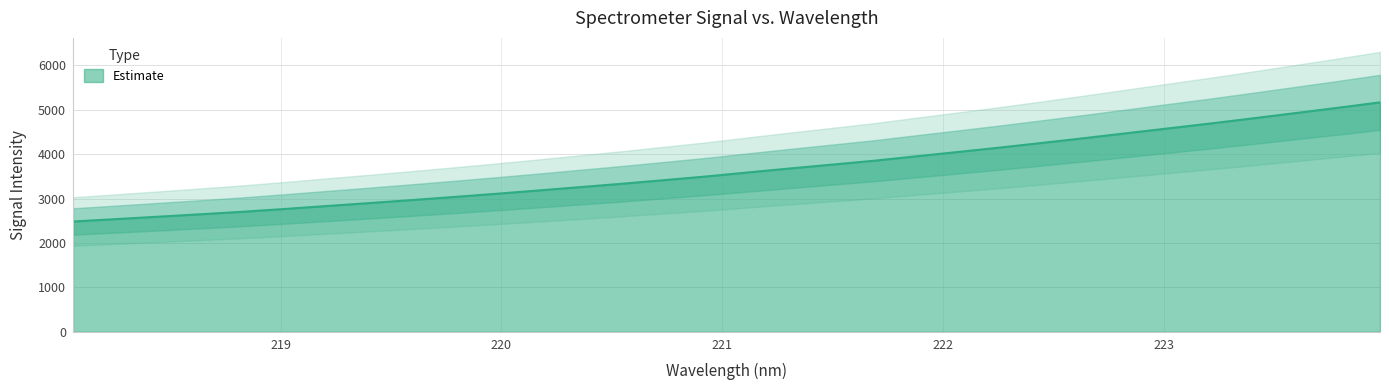

Reading right to left, list all the values displayed in this chart.

5166.2	5043.5	4925.4	4807.7	4692.8	4582.8	4472.2	4362.1	4254.7	4150.2	4049.9	3952.0	3851.9	3764.0	3677.6	3587.3	3496.1	3413.3	3332.1	3255.4	3178.9	3104.4	3033.1	2963.5	2896.1	2830.7	2763.6	2700.7	2644.2	2589.8	2535.5	2482.7